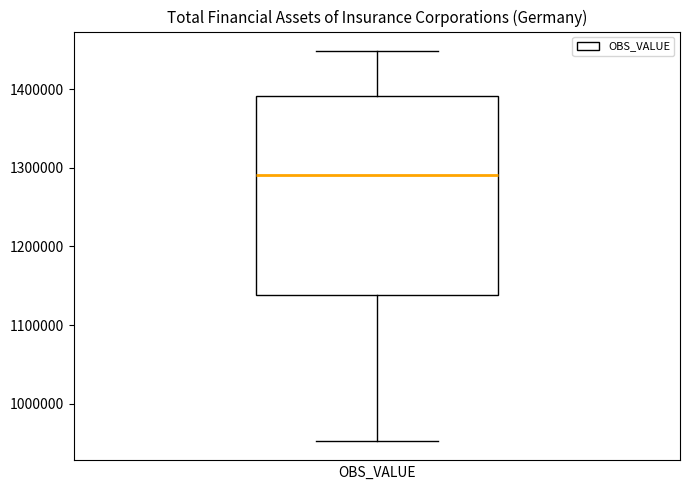

Where is the upper edge of the box on the y-axis? The values are not printed on the chart, so give them approximately, as read against the axis.

1390000